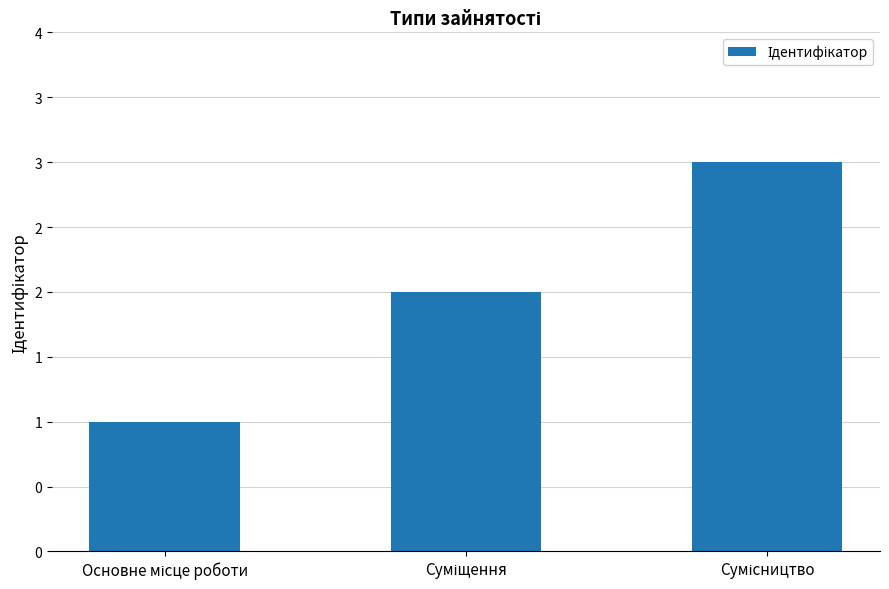

At which label does the data first exceed 2?

Сумісництво